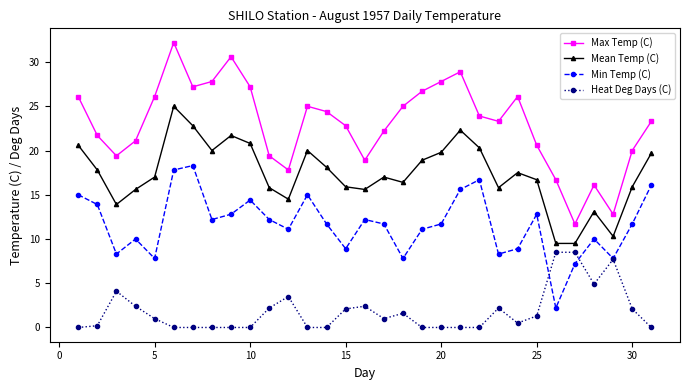

How many values in the Max Temp (C) series are below 23?

14